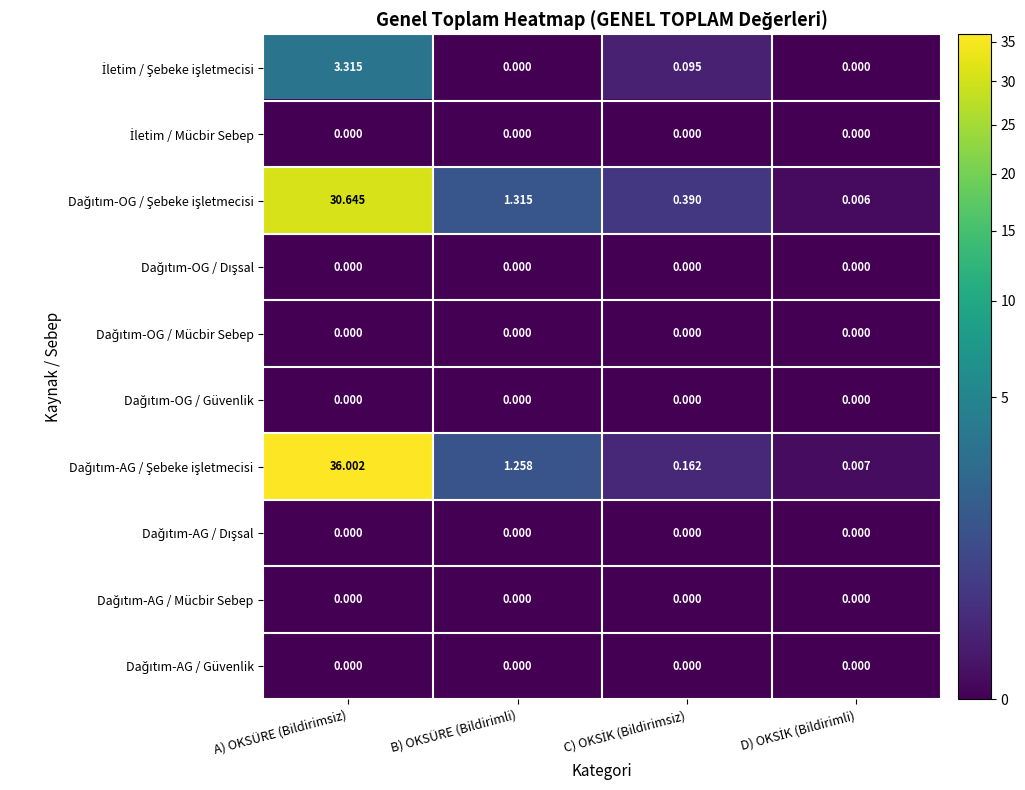

At which category is the sum across all series the highest?

A) OKSÜRE (Bildirimsiz)